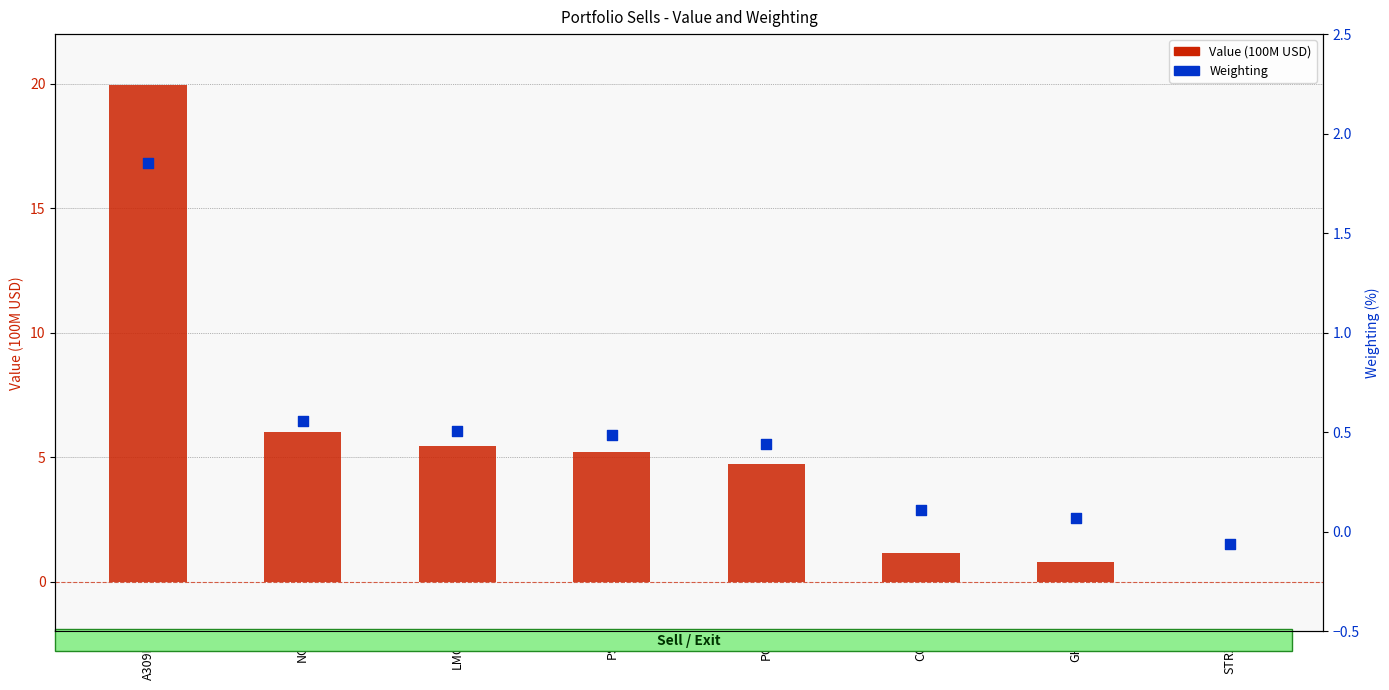

What is the total value across all series at COP?

1.3